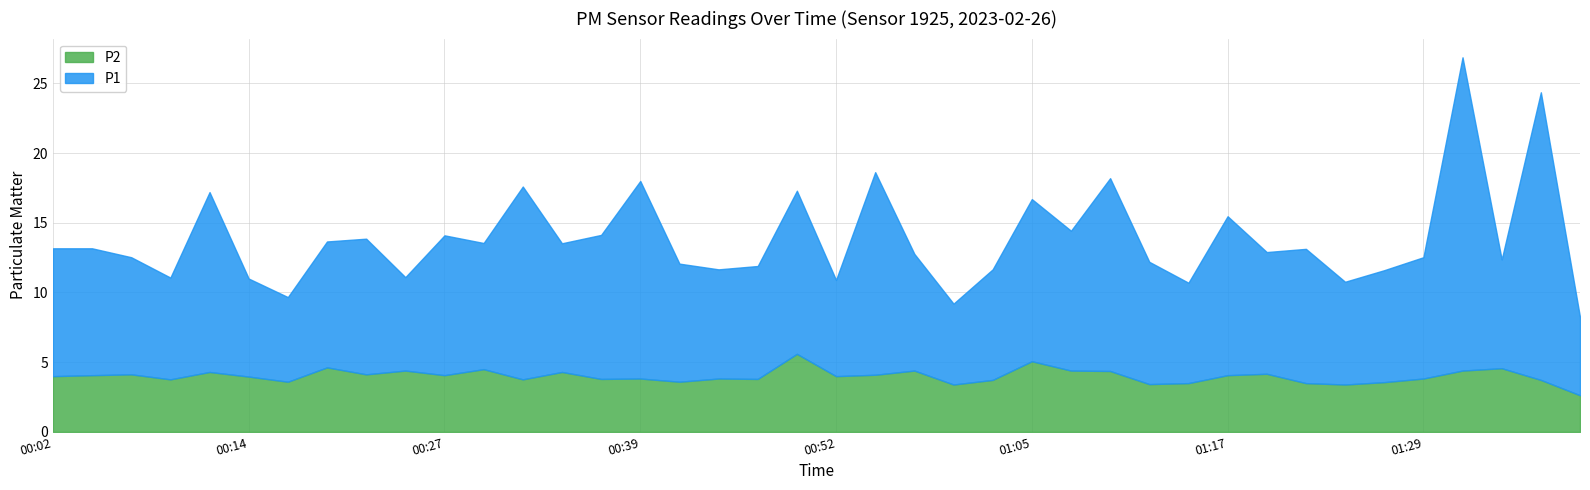

What position from the right is 01:02?

16